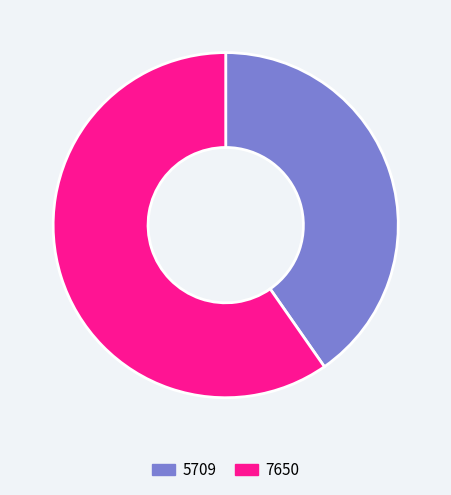

Combined, do 7650 and 5709 account for over 50%?

Yes